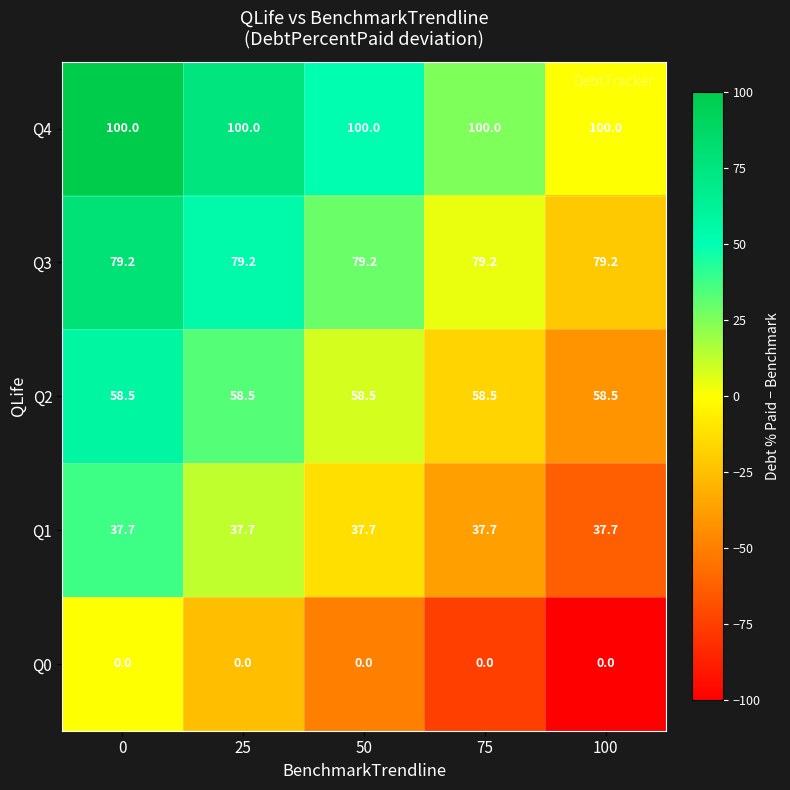

List the series in order of their peak value, highest first.

Q4, Q3, Q2, Q1, Q0